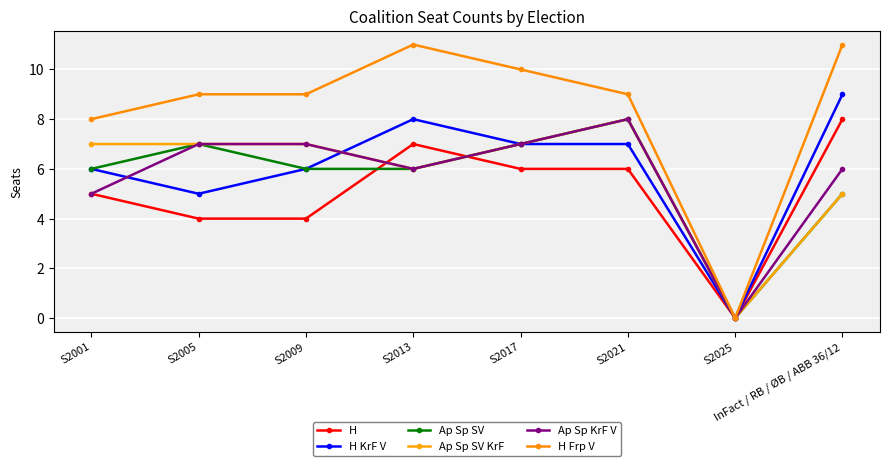

At which category is the sum across all series the highest?

S2021